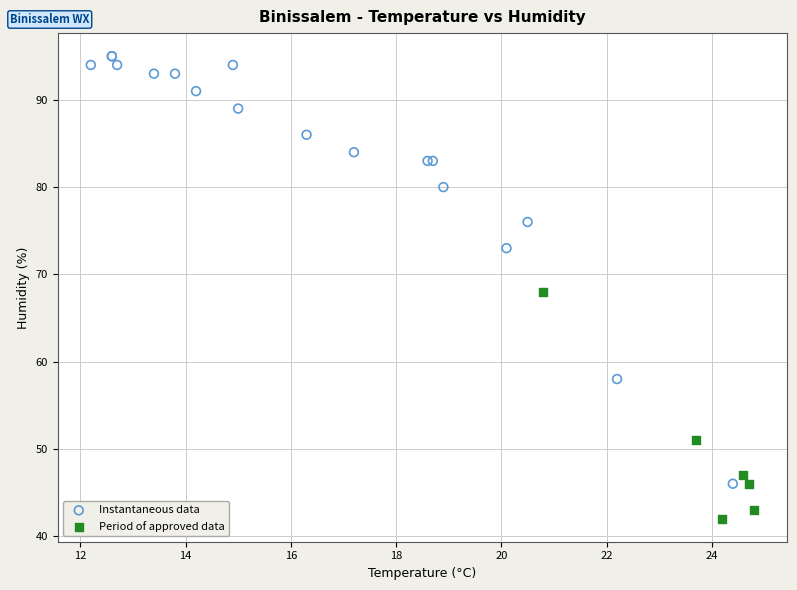

Which series reaches the minimum Y coordinate?

Period of approved data